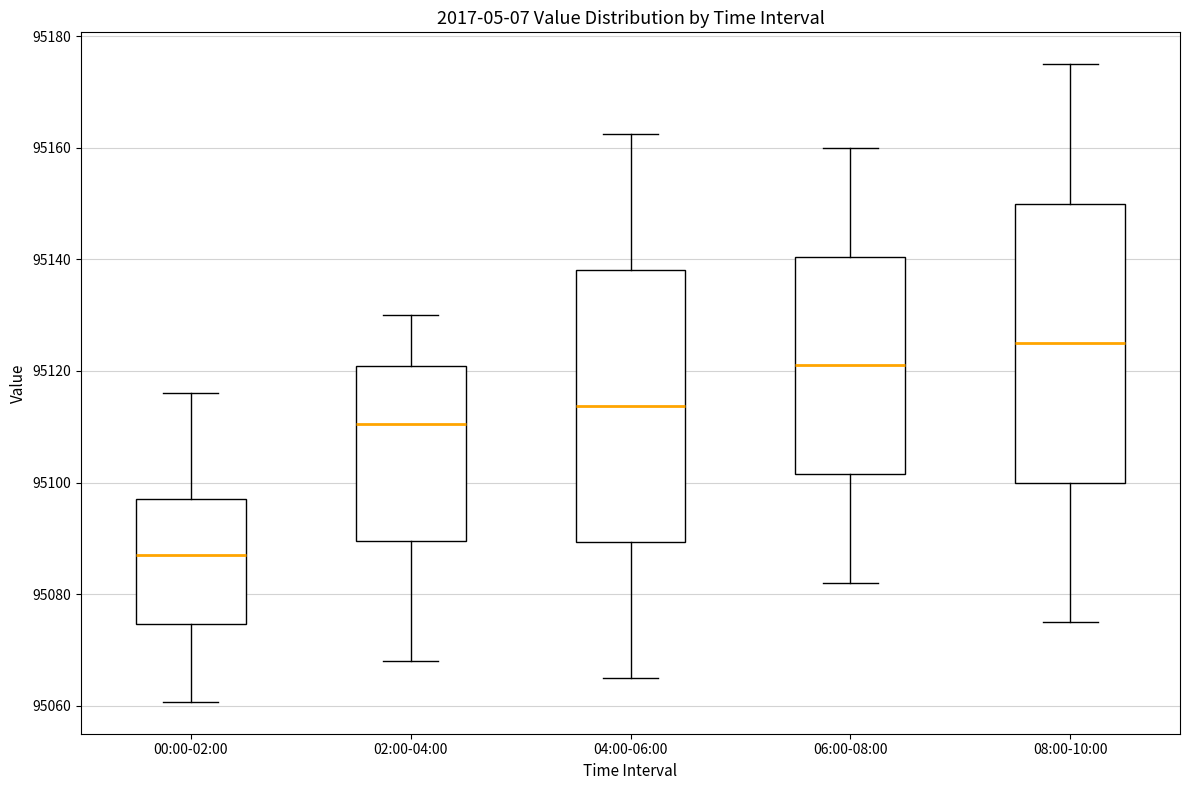

Reading left to right, transcribe this box plot: for each box, give where its median line is, the range the box spans, and where its two whiskers end, as read against the y-axis. The values are not printed on the chart, so give them approximately, as read against the axis.

00:00-02:00: median 95088, box 95074 to 95096, whiskers 95060 to 95116
02:00-04:00: median 95110, box 95090 to 95120, whiskers 95068 to 95130
04:00-06:00: median 95114, box 95090 to 95138, whiskers 95066 to 95162
06:00-08:00: median 95122, box 95102 to 95140, whiskers 95082 to 95160
08:00-10:00: median 95126, box 95100 to 95150, whiskers 95076 to 95176